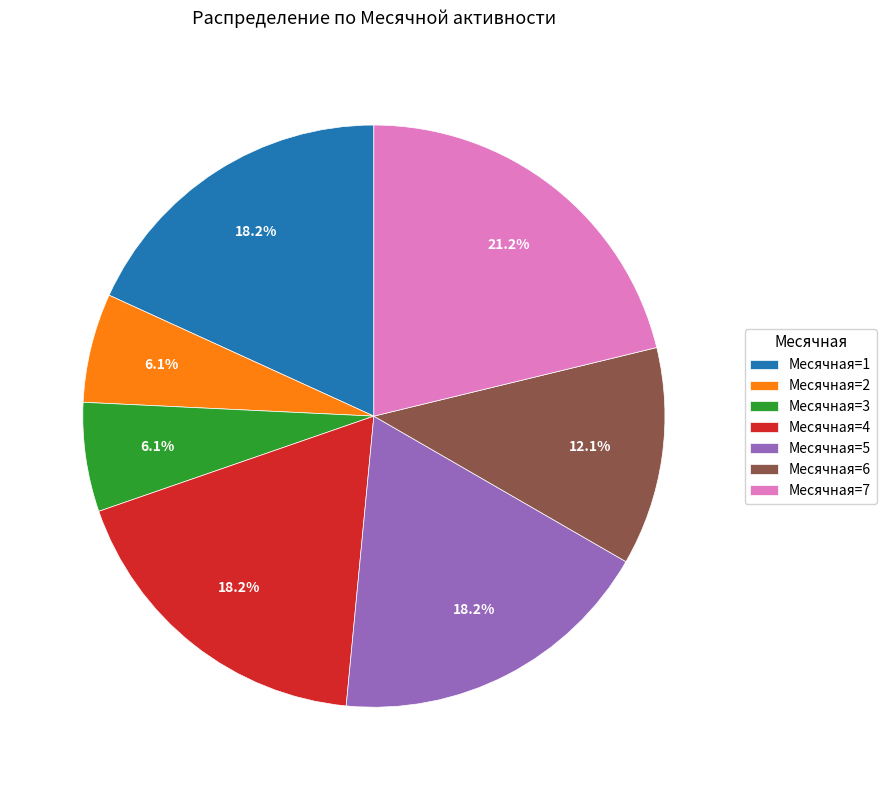

How many slices are in this pie chart?

7